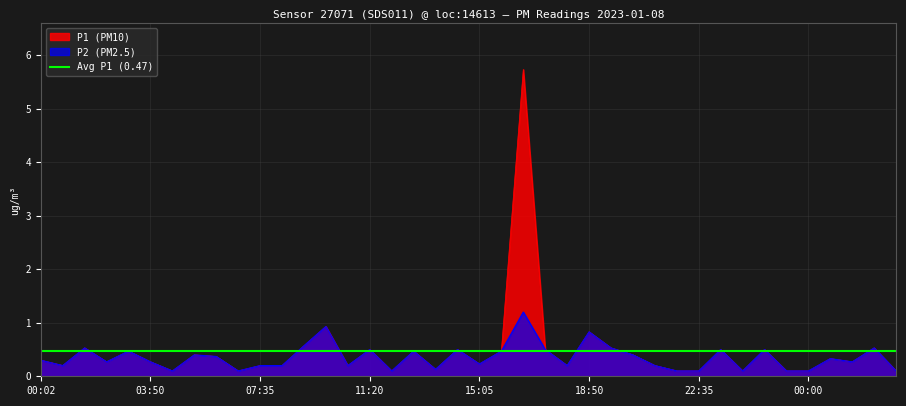

What is the difference between the P2 values at 07:30 and 01:30?

0.2